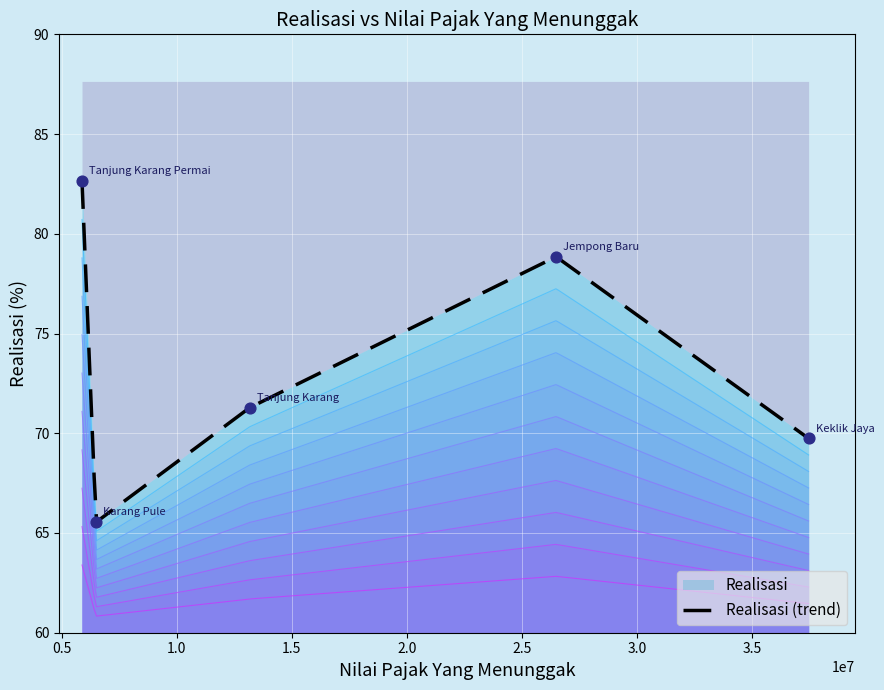

Between Karang Pule and Jempong Baru, which is larger?

Jempong Baru